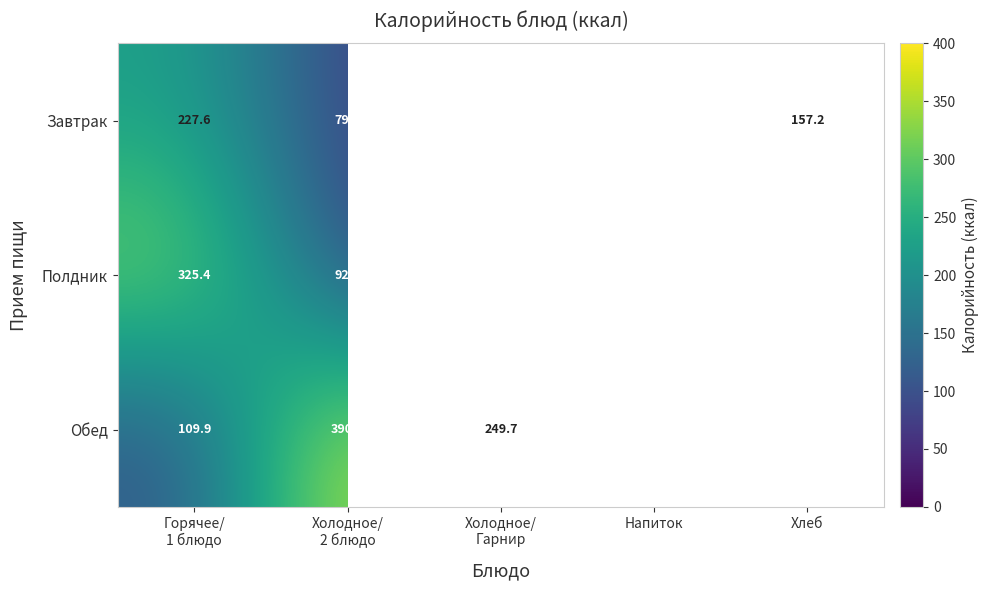

At which label is Завтрак closest to 148?

Хлеб